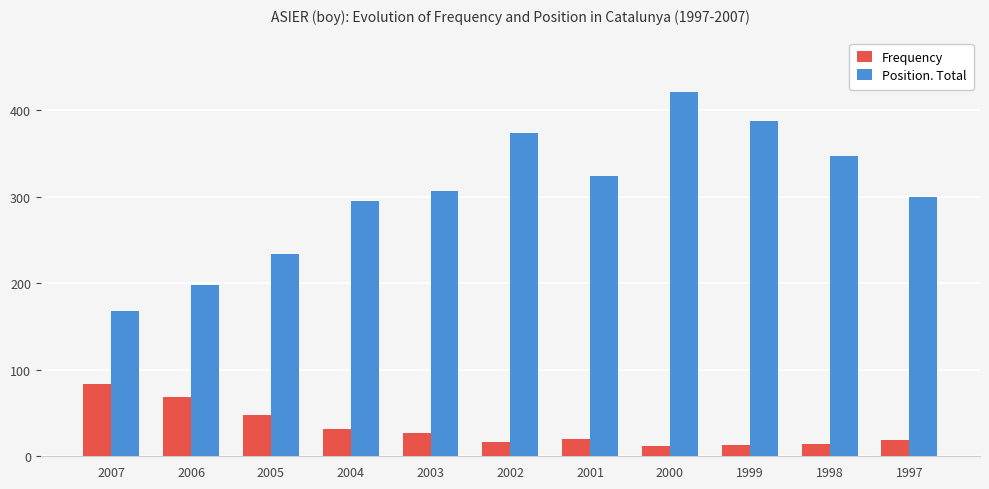

What is the value of the Frequency bar at the 8th from the left?

12